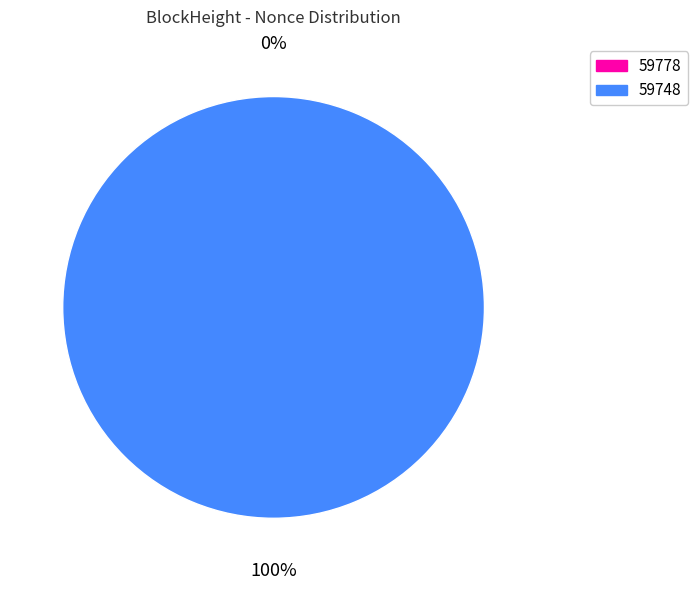

How many slices are in this pie chart?

2